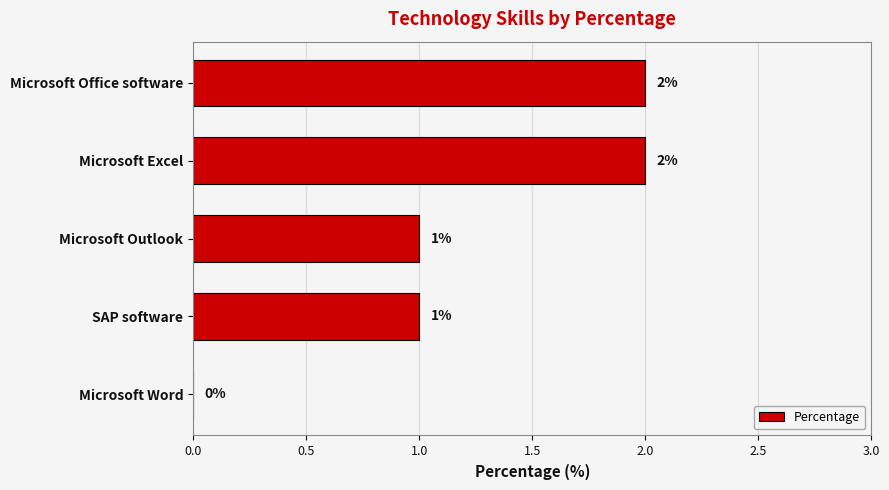

Which has a higher value, Microsoft Outlook or Microsoft Word?

Microsoft Outlook